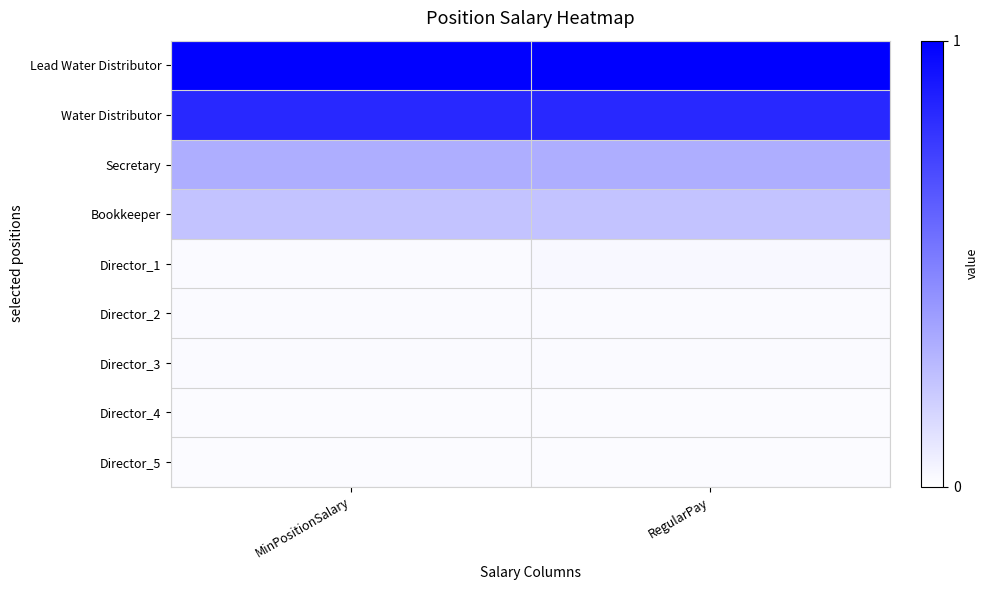

What is the spread (max minus min) of values at MinPositionSalary?

1.0